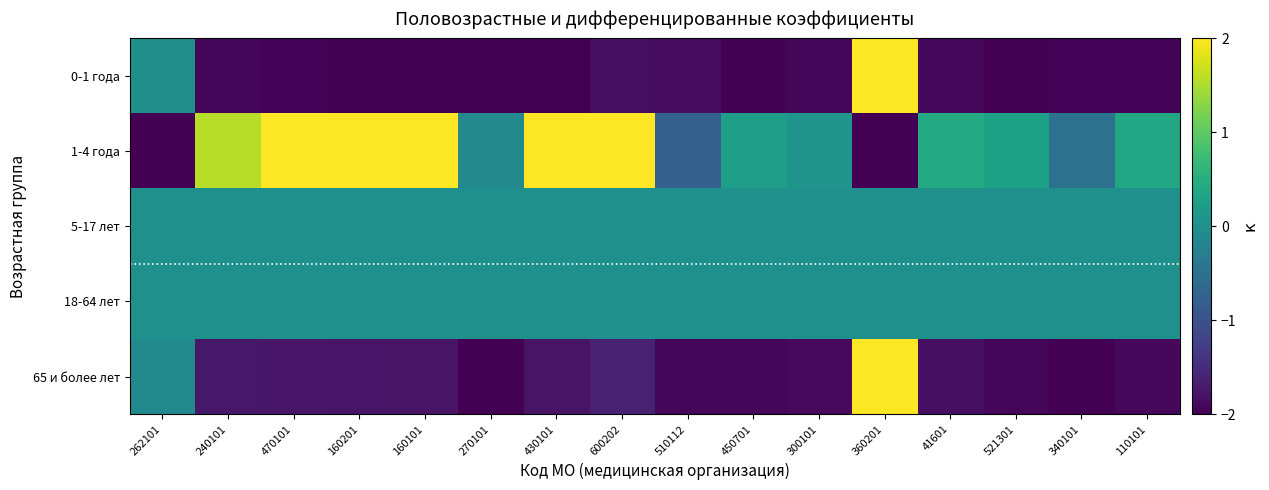

Reading right to left, transcribe all the data shown in this chart.

0-1 года: 110101=-2.0	340101=-2.0	521301=-2.0	41601=-1.9	360201=2.0	300101=-1.9	450701=-2.0	510112=-1.9	600202=-1.9	430101=-2.0	270101=-2.0	160101=-2.0	160201=-2.0	470101=-2.0	240101=-1.9	262101=-0.0
1-4 года: 110101=0.4	340101=-0.5	521301=0.3	41601=0.4	360201=-2.0	300101=0.1	450701=0.2	510112=-0.8	600202=2.0	430101=2.0	270101=-0.1	160101=2.0	160201=2.0	470101=2.0	240101=1.6	262101=-2.0
5-17 лет: 110101=0.0	340101=0.0	521301=0.0	41601=0.0	360201=0.0	300101=0.0	450701=0.0	510112=0.0	600202=0.0	430101=0.0	270101=0.0	160101=0.0	160201=0.0	470101=0.0	240101=0.0	262101=0.0
18-64 лет: 110101=0.0	340101=0.0	521301=0.0	41601=0.0	360201=0.0	300101=0.0	450701=0.0	510112=0.0	600202=0.0	430101=0.0	270101=0.0	160101=0.0	160201=0.0	470101=0.0	240101=0.0	262101=0.0
65 и более лет: 110101=-1.9	340101=-2.0	521301=-1.9	41601=-1.9	360201=2.0	300101=-1.9	450701=-1.9	510112=-1.9	600202=-1.6	430101=-1.8	270101=-2.0	160101=-1.8	160201=-1.8	470101=-1.8	240101=-1.7	262101=-0.1